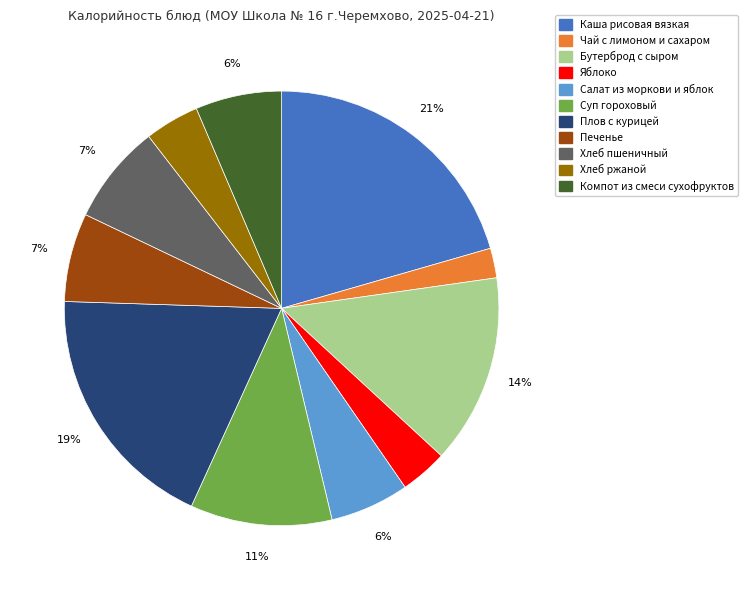

Which slice is the largest?

Каша рисовая вязкая